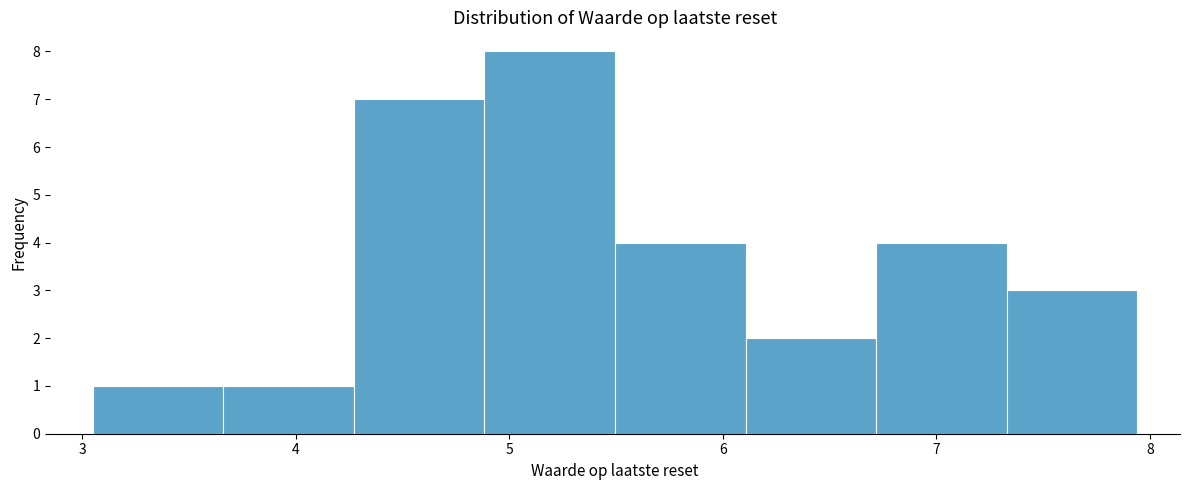

Reading left to right, list every bar in this chart as the range it spans on the x-axis followed by its height. Neither the bar edges nor the heights are printed on the chart, so give them approximately, as read against the axes.

3.1 to 3.7: 1
3.7 to 4.3: 1
4.3 to 4.9: 7
4.9 to 5.5: 8
5.5 to 6.1: 4
6.1 to 6.7: 2
6.7 to 7.3: 4
7.3 to 7.9: 3